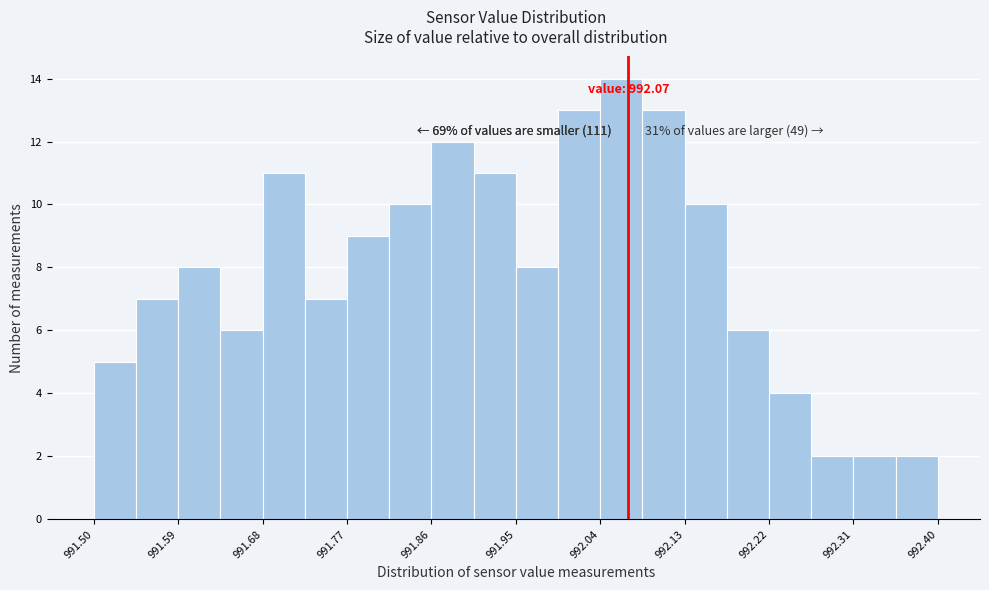

Over which range of the x-axis is the bar tallest?

992.040 to 992.085